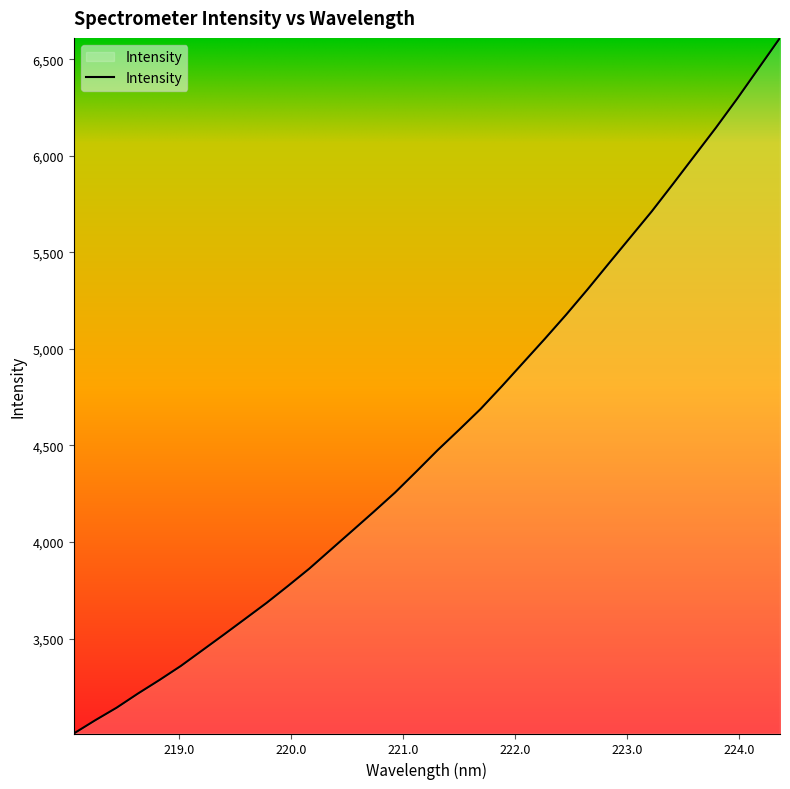

True or false: the data has more than 2 interior local peaks.

False